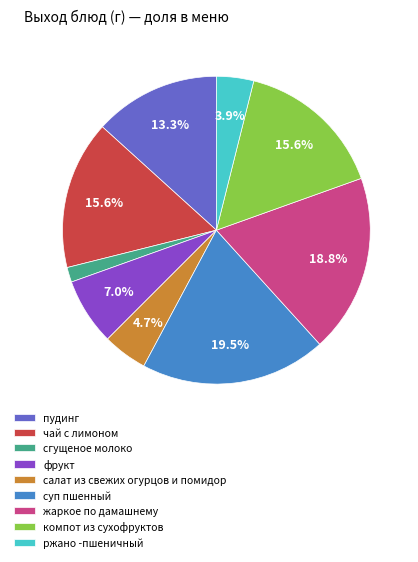

What is the ratio of the value at пудинг to the value at фрукт?

1.9